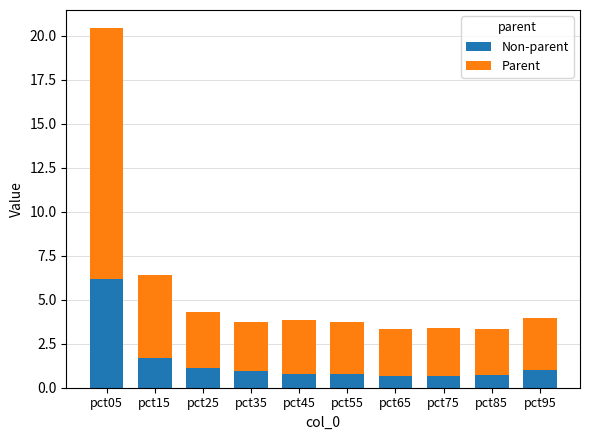

Count the number of categories in the chart.

10